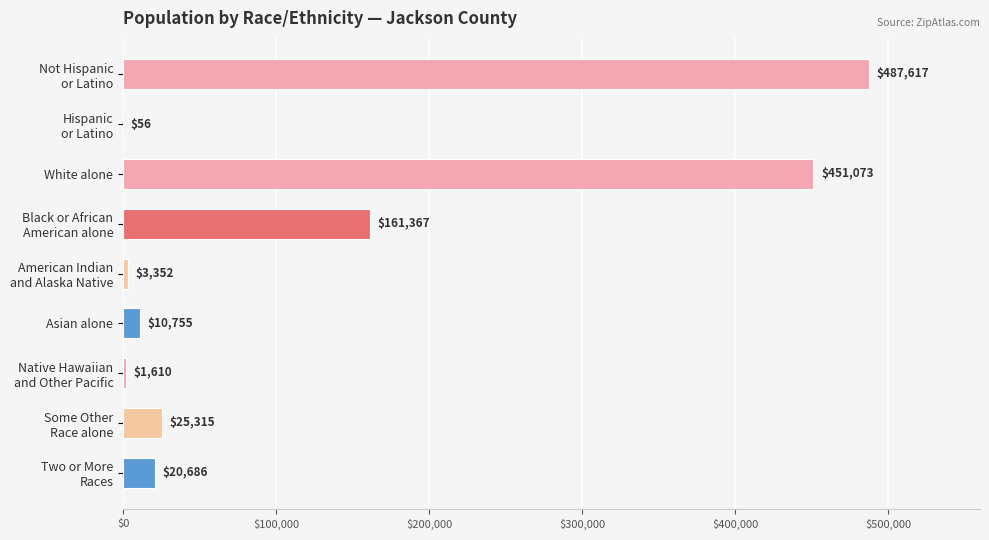

What is the approximate value at White alone?

451073